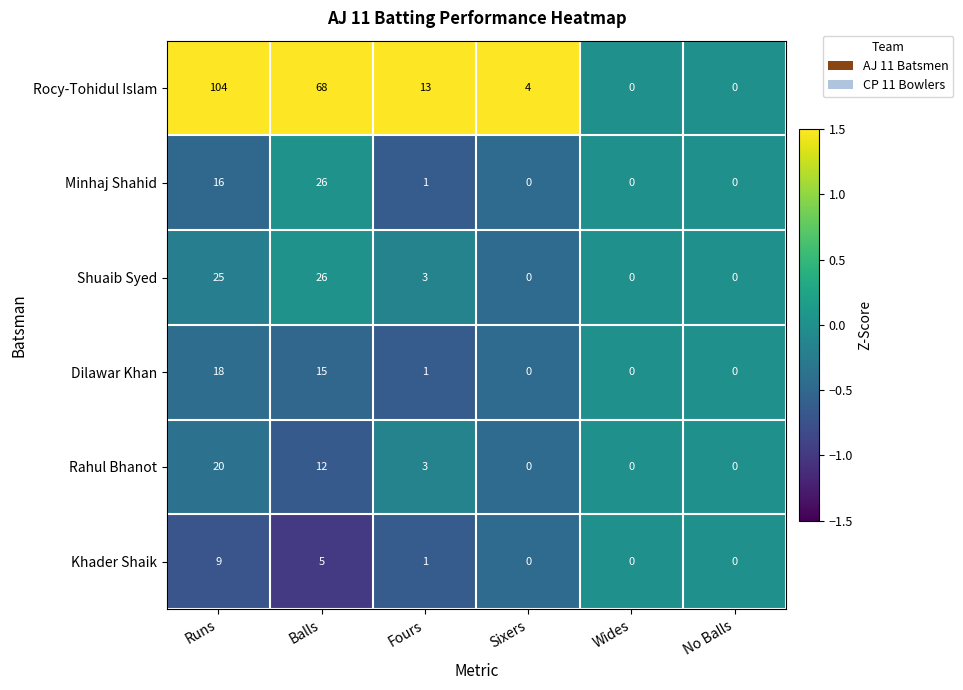

Which category has the highest value across all series?

Runs